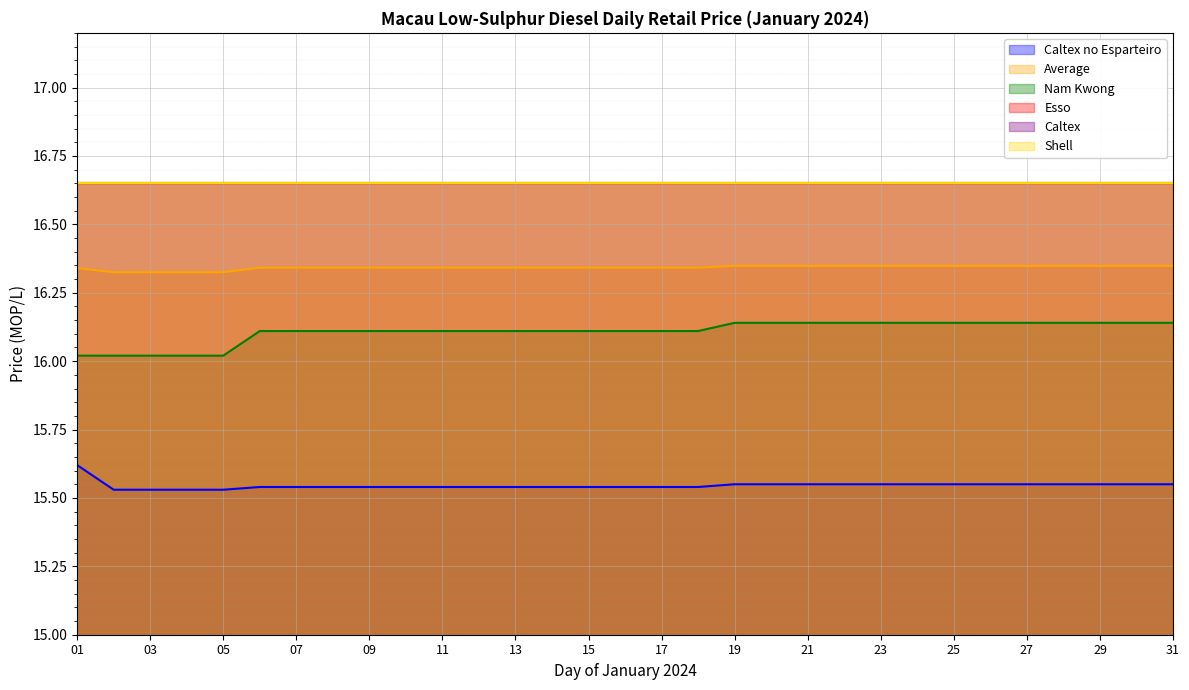

Which category has the lowest value across all series?

02